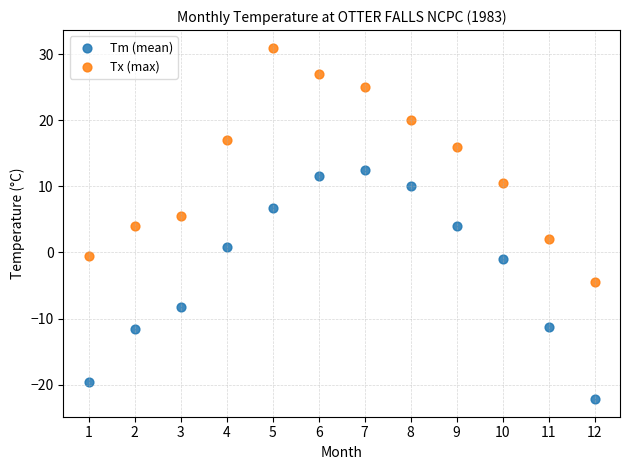

Across all data points, what is the range of Y values (max minus min)?

53.2